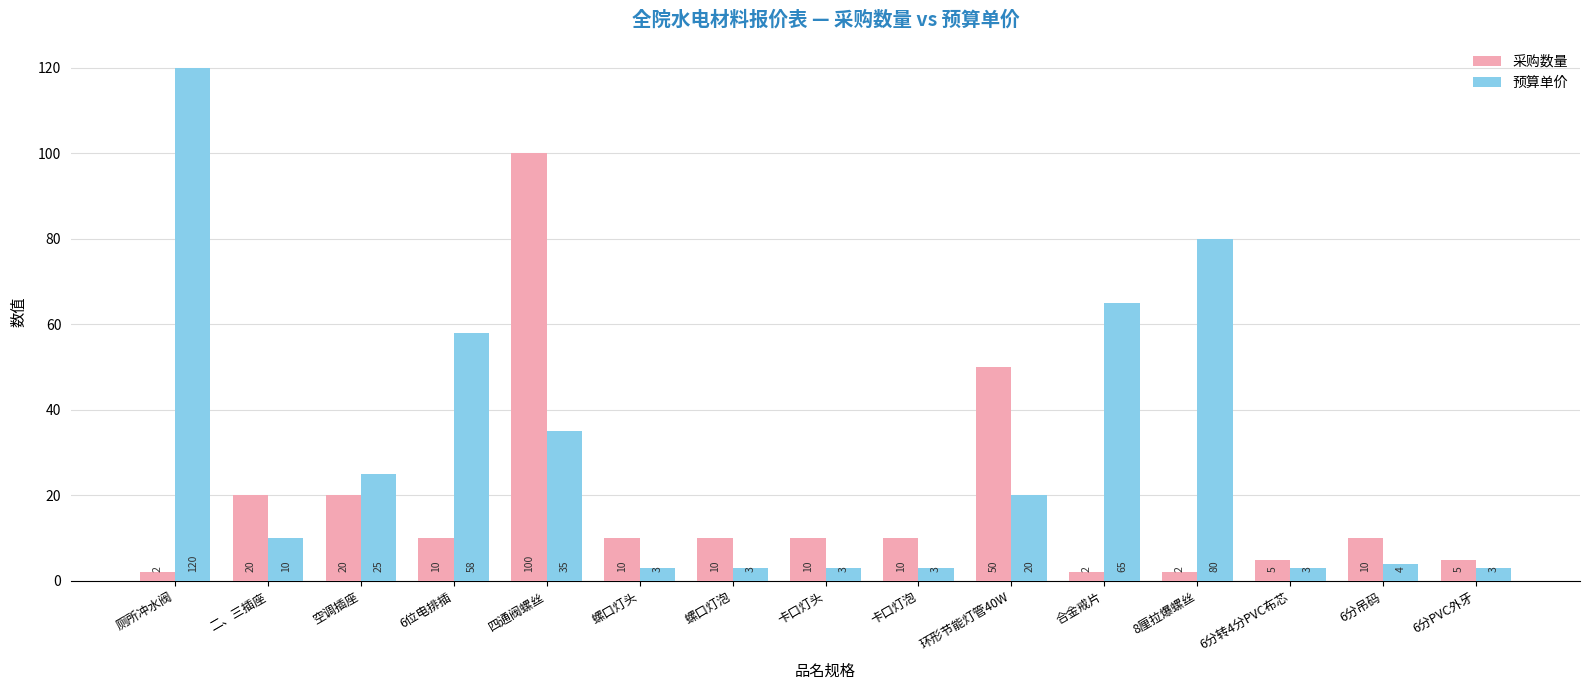

What position from the right is 卡口灯头?

8